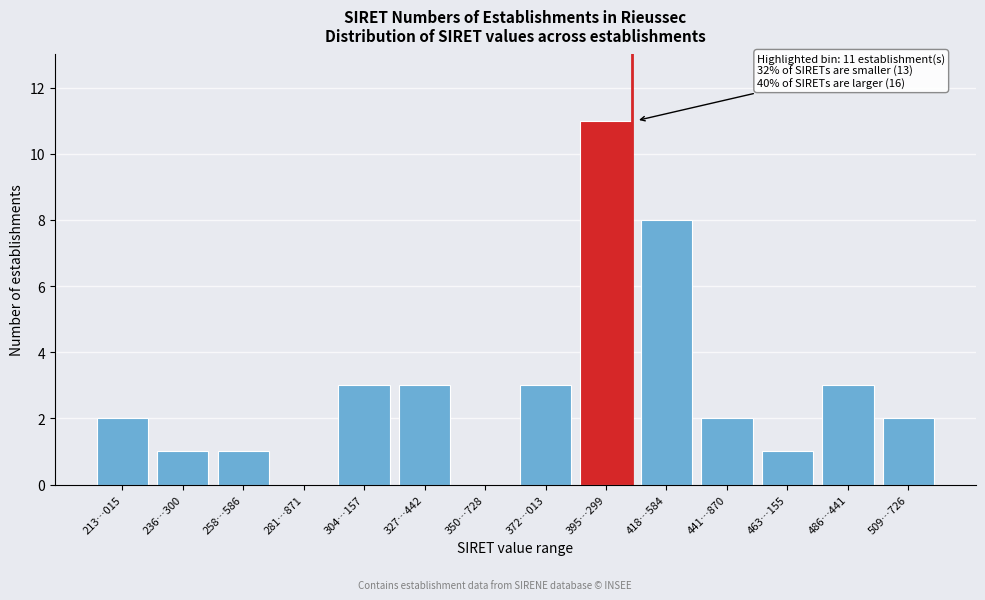

Reading left to right, extract all data points from this chart.

213…015=2	236…300=1	258…586=1	281…871=0	304…157=3	327…442=3	350…728=0	372…013=3	395…299=11	418…584=8	441…870=2	463…155=1	486…441=3	509…726=2